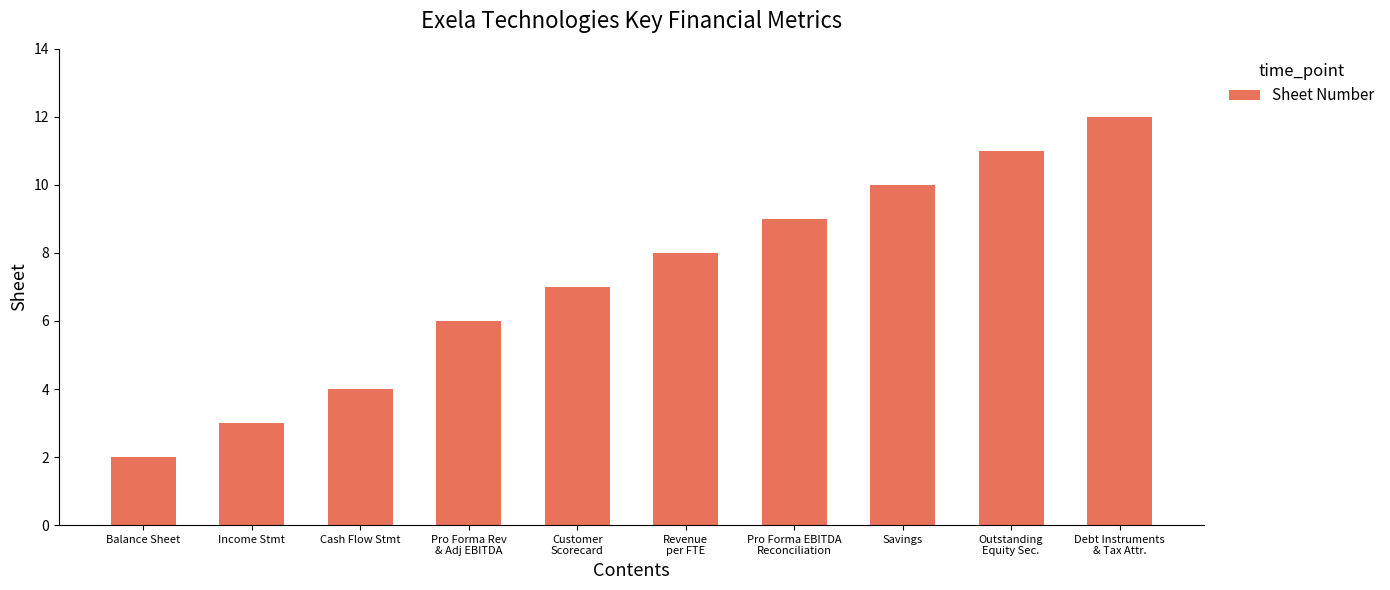

What is the approximate value at Income Stmt?

3